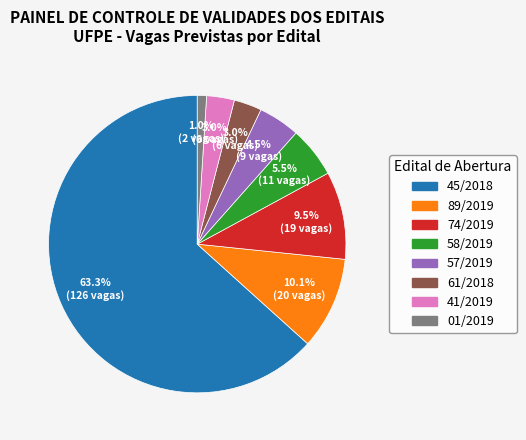

Does any single category account for the majority?

Yes